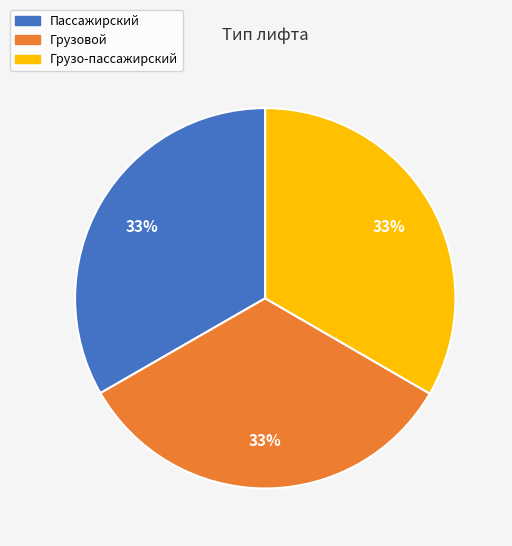

Approximately how many times larger is the value at Грузо-пассажирский compared to Пассажирский?

1.0